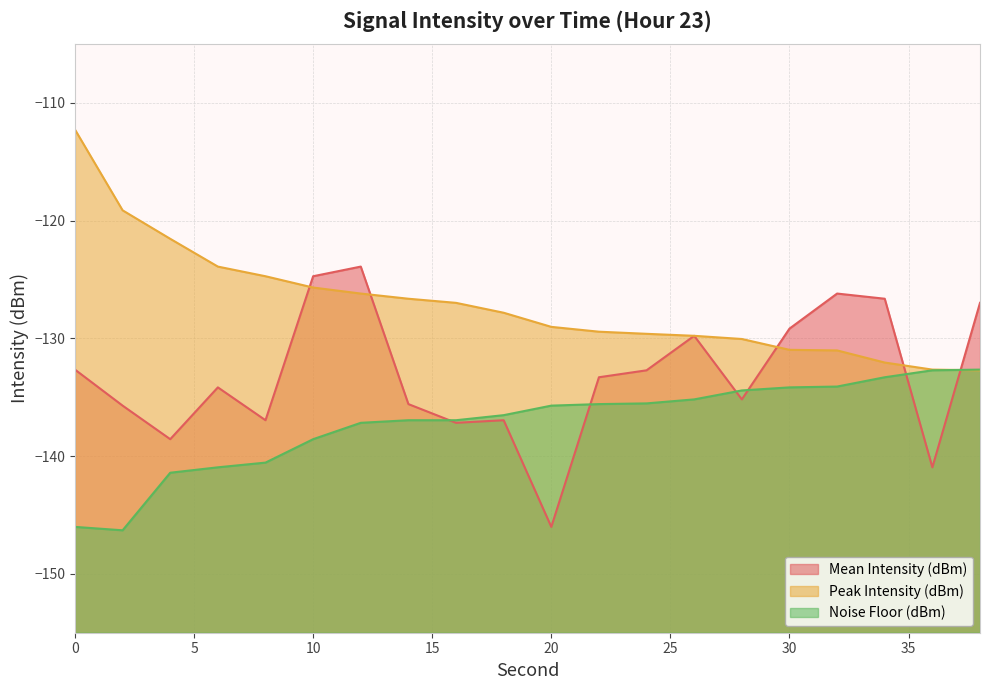

Where is Peak Intensity (dBm) nearest to the value -122?

4